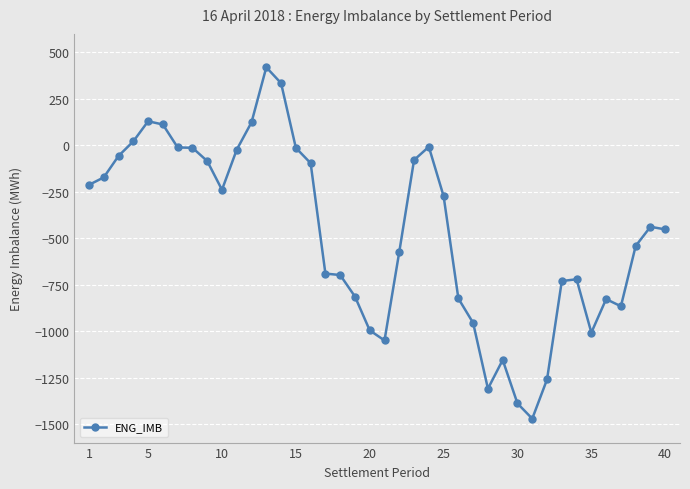

Does the chart display data point markers on the line(s)?

Yes